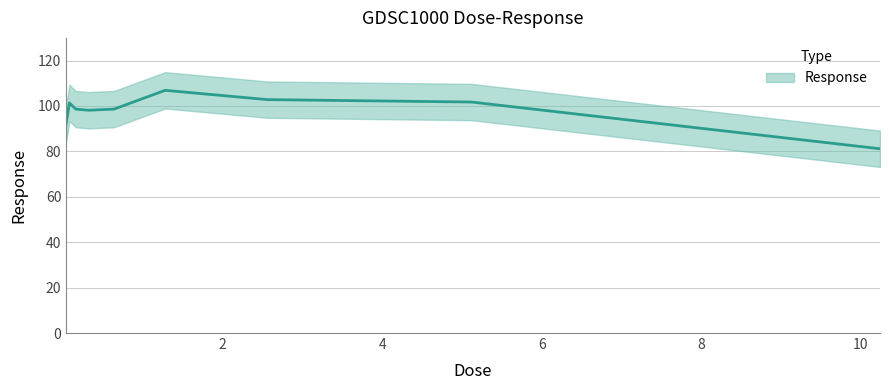

Where is the first local maximum?

0.08